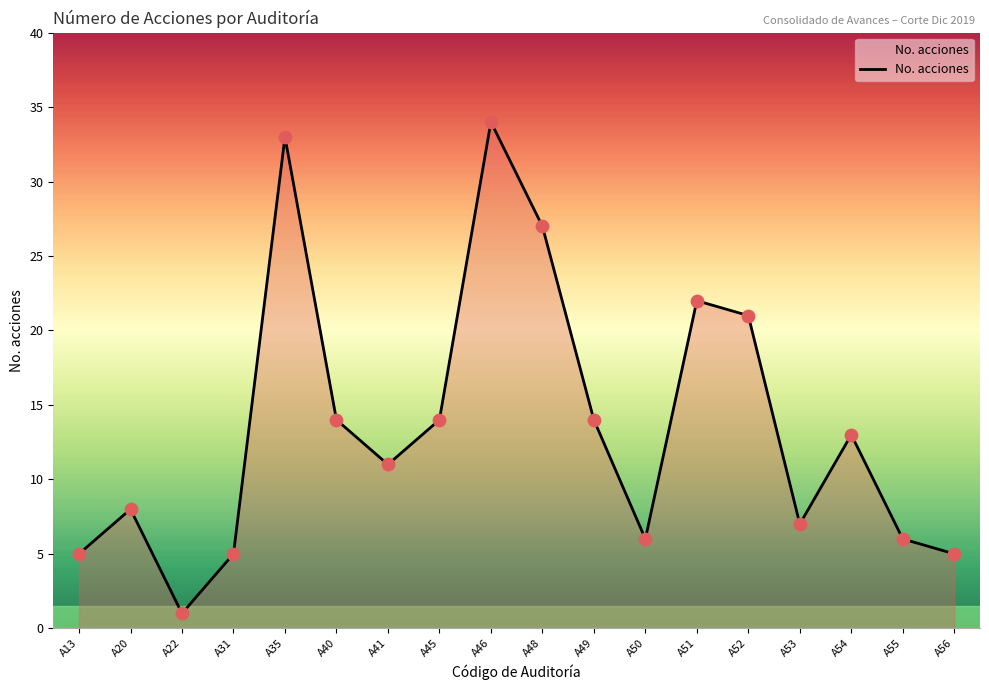

What is the change in value from A52 to A56?

-16